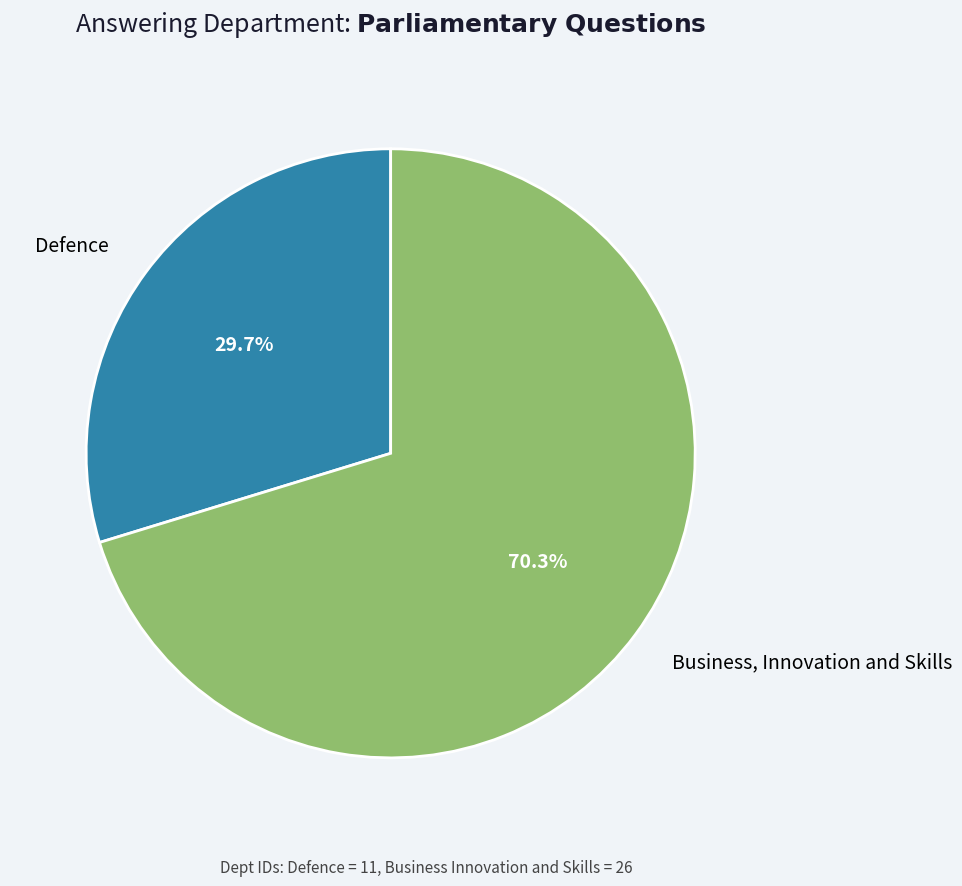

To the nearest percent, what is the average slice percentage?

50%